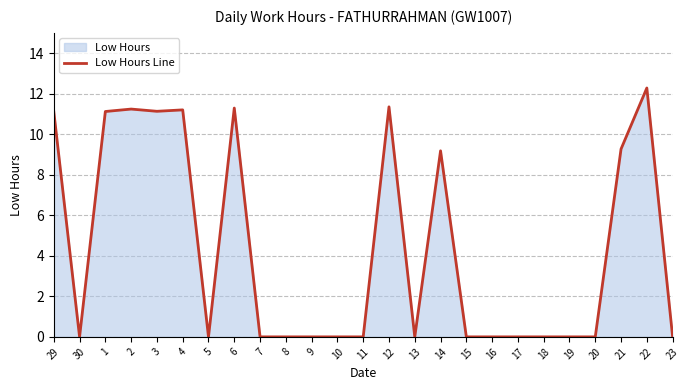

What is the ratio of the value at 4 to the value at 2?

1.0